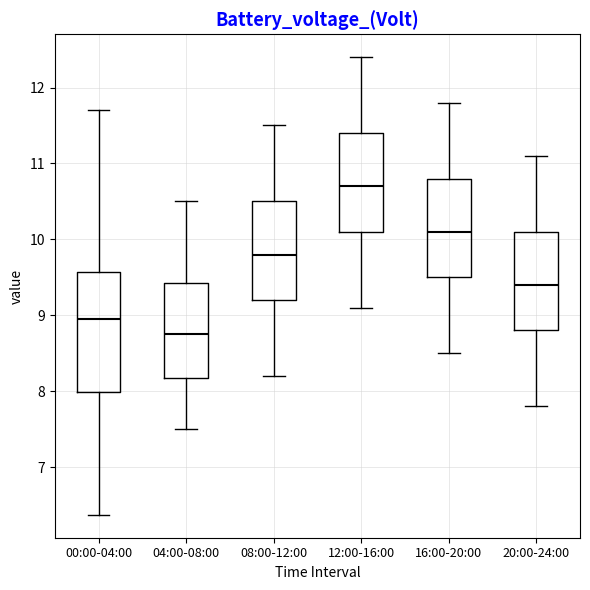

Reading left to right, read every box against the y-axis: the position of its median line, the range the box covers, and the ends of its whiskers. The values are not printed on the chart, so give them approximately, as read against the axis.

00:00-04:00: median 9.0, box 8.0 to 9.6, whiskers 6.4 to 11.7
04:00-08:00: median 8.8, box 8.2 to 9.4, whiskers 7.5 to 10.5
08:00-12:00: median 9.8, box 9.2 to 10.5, whiskers 8.2 to 11.5
12:00-16:00: median 10.7, box 10.1 to 11.4, whiskers 9.1 to 12.4
16:00-20:00: median 10.1, box 9.5 to 10.8, whiskers 8.5 to 11.8
20:00-24:00: median 9.4, box 8.8 to 10.1, whiskers 7.8 to 11.1